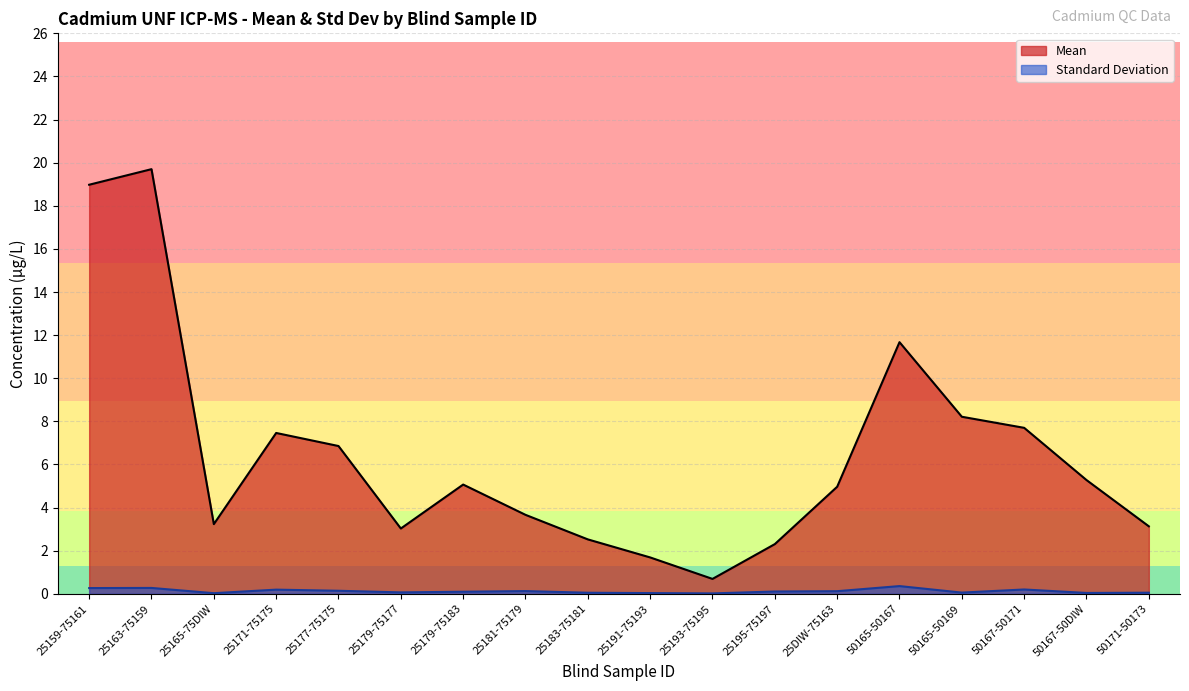

What value does the Standard Deviation series have at 25DIW-75163?

0.1